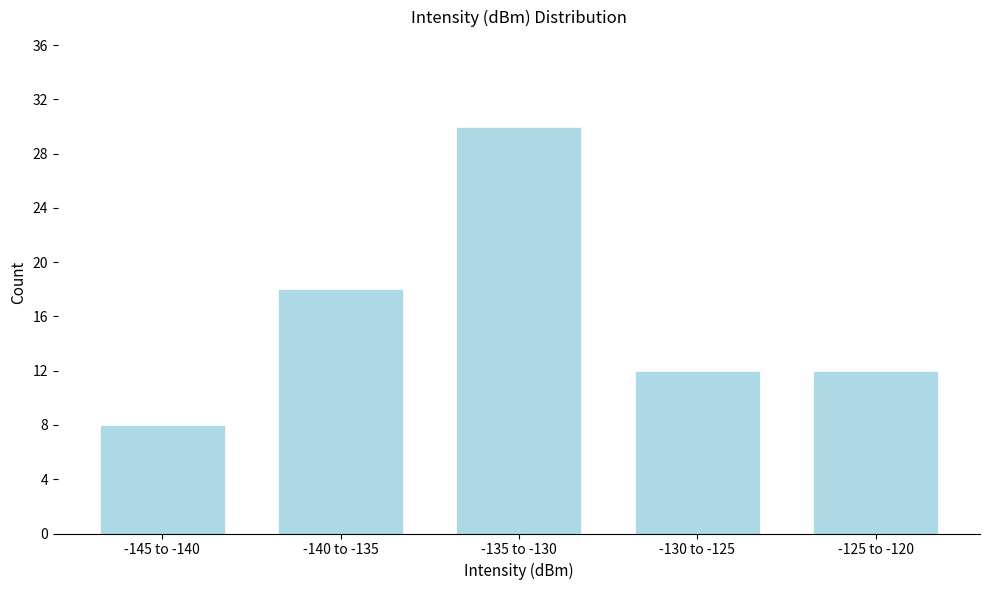

Reading right to left, list all the values displayed in this chart.

-125 to -120=12	-130 to -125=12	-135 to -130=30	-140 to -135=18	-145 to -140=8